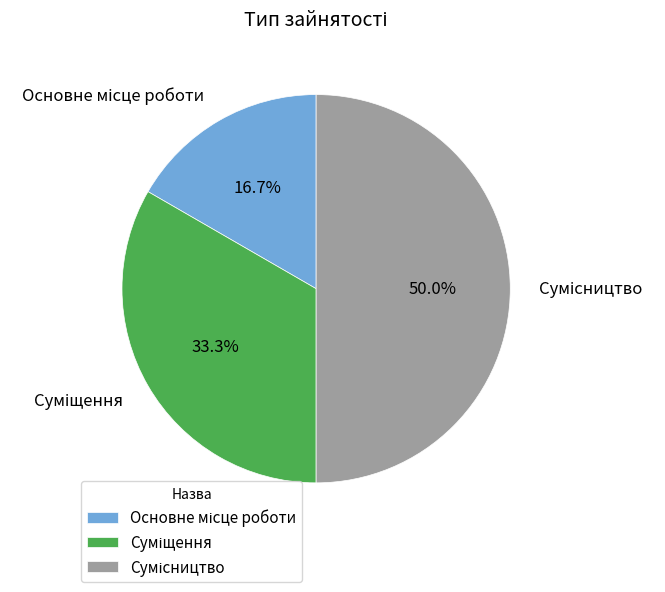

Count the number of slices in the pie.

3